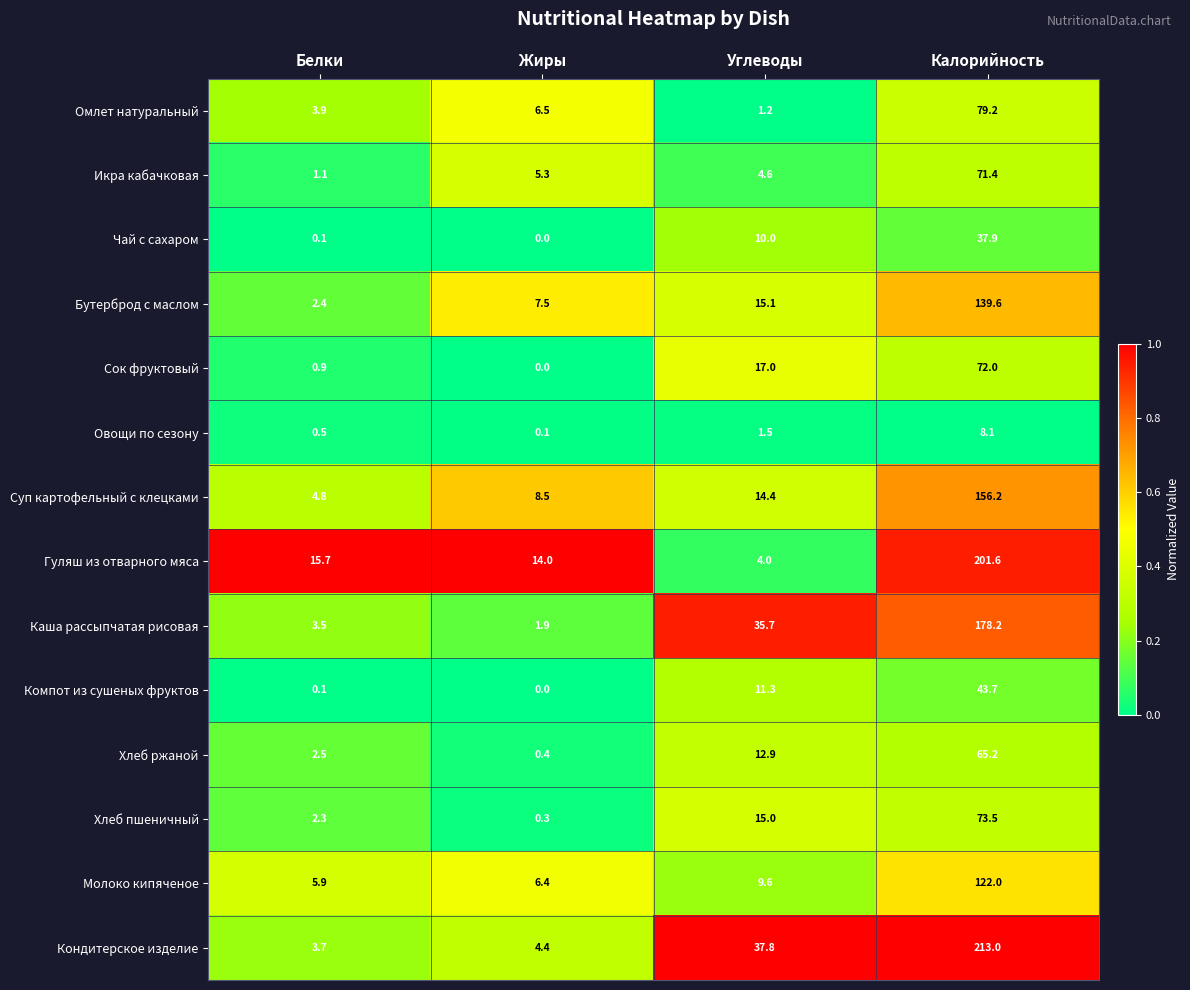

Rank the series by their maximum value, from highest to lowest.

Кондитерское изделие, Гуляш из отварного мяса, Каша рассыпчатая рисовая, Суп картофельный с клецками, Бутерброд с маслом, Молоко кипяченое, Омлет натуральный, Хлеб пшеничный, Сок фруктовый, Икра кабачковая, Хлеб ржаной, Компот из сушеных фруктов, Чай с сахаром, Овощи по сезону